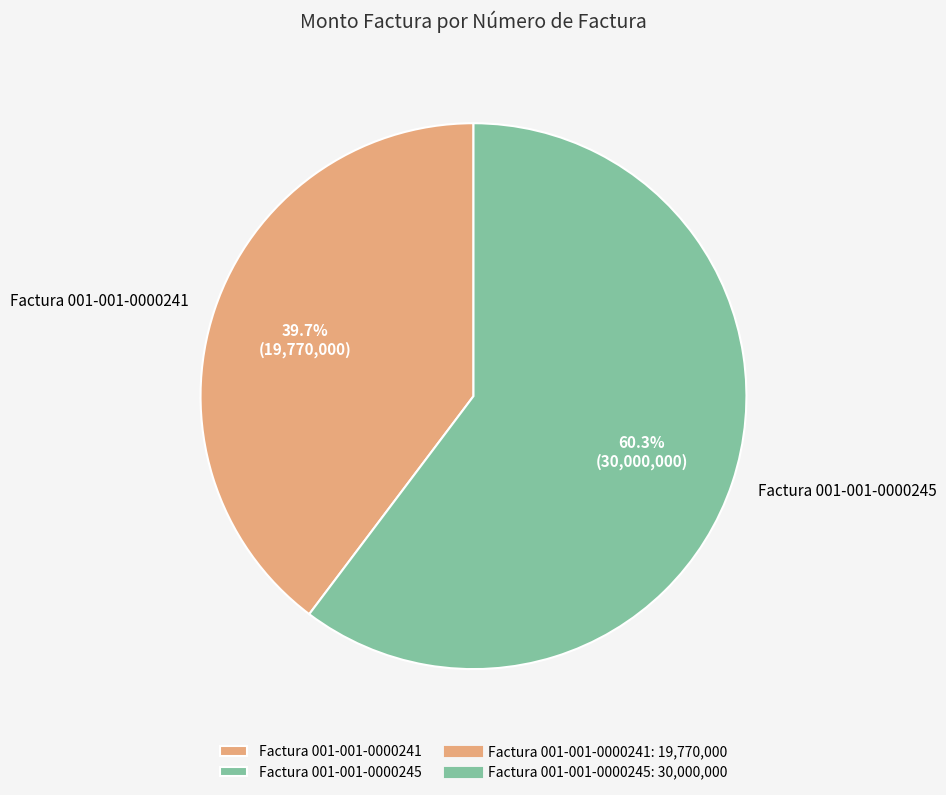

Do Factura 001-001-0000241 and Factura 001-001-0000245 together represent more than half of the pie?

Yes